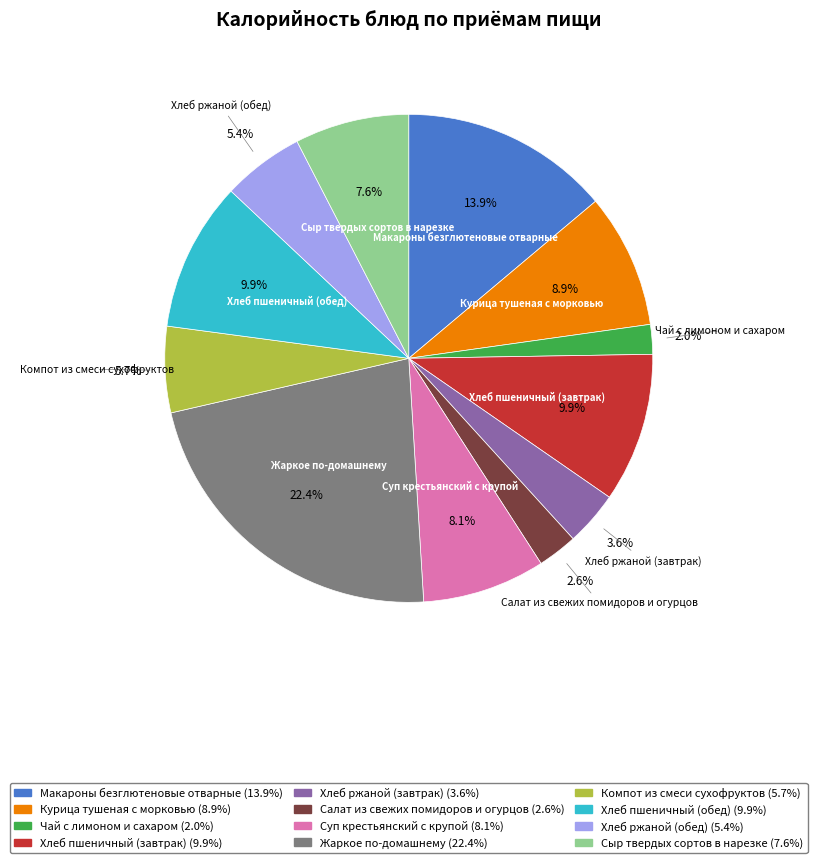

Count the number of slices in the pie.

12